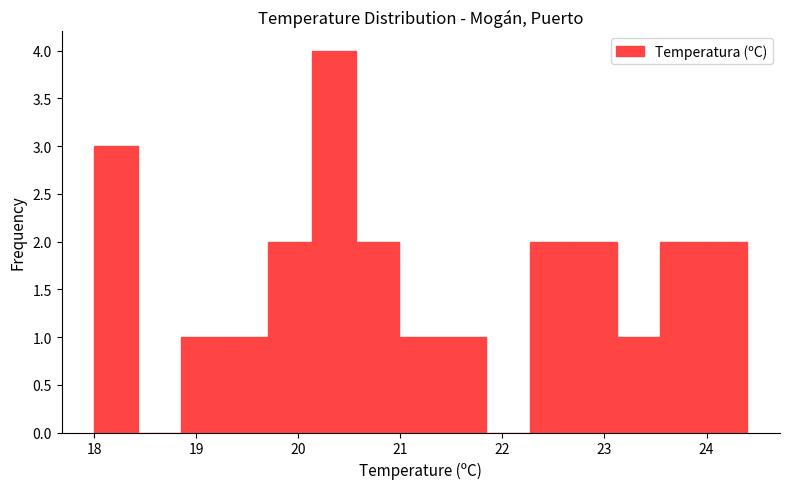

How tall is the bar that spans 21.0 to 21.4 on the x-axis? Neither the bar edges nor the heights are printed on the chart, so give them approximately, as read against the axes.

1